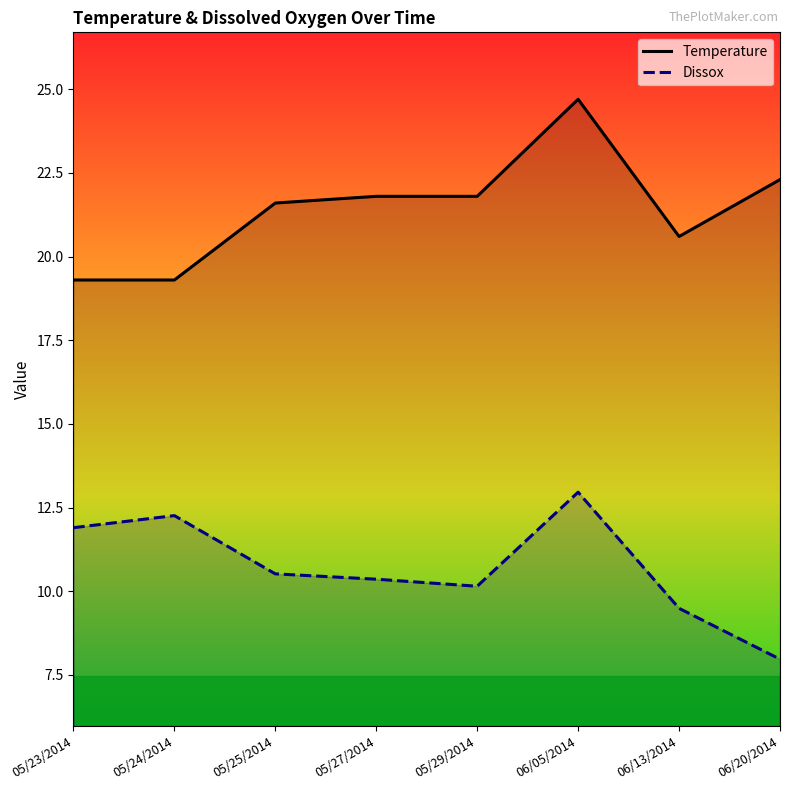

Where is the first local maximum for Temperature?

06/05/2014